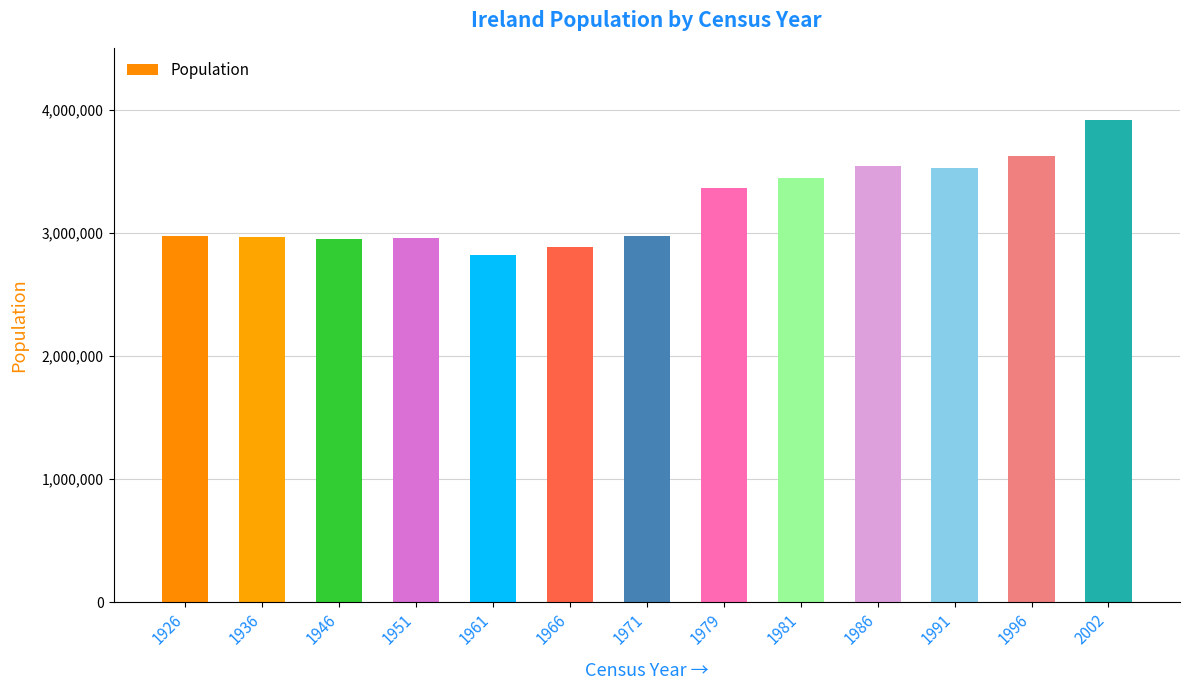

Approximately how many times larger is the value at 1936 compared to 1951?

1.0